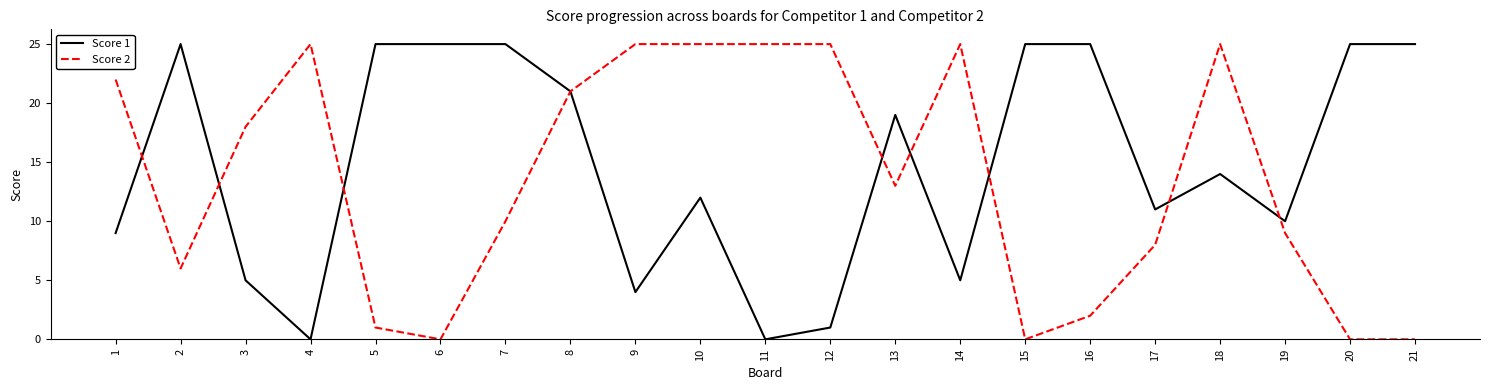

At how many categories does at least one series exceed 3?

21